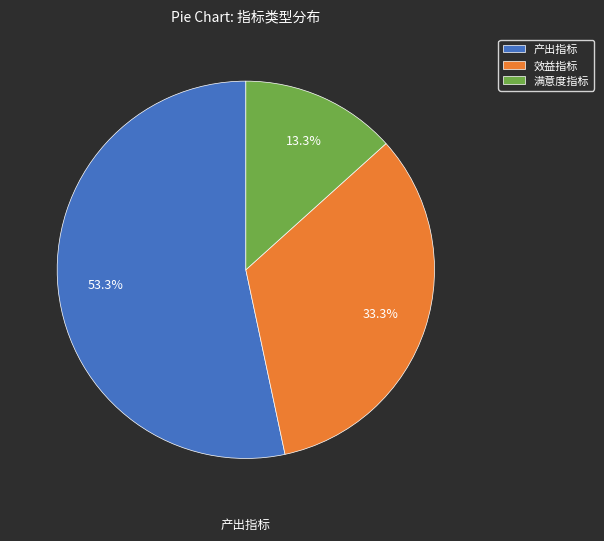

To the nearest percent, what is the difference between the 效益指标 and 产出指标 slice percentages?

20%